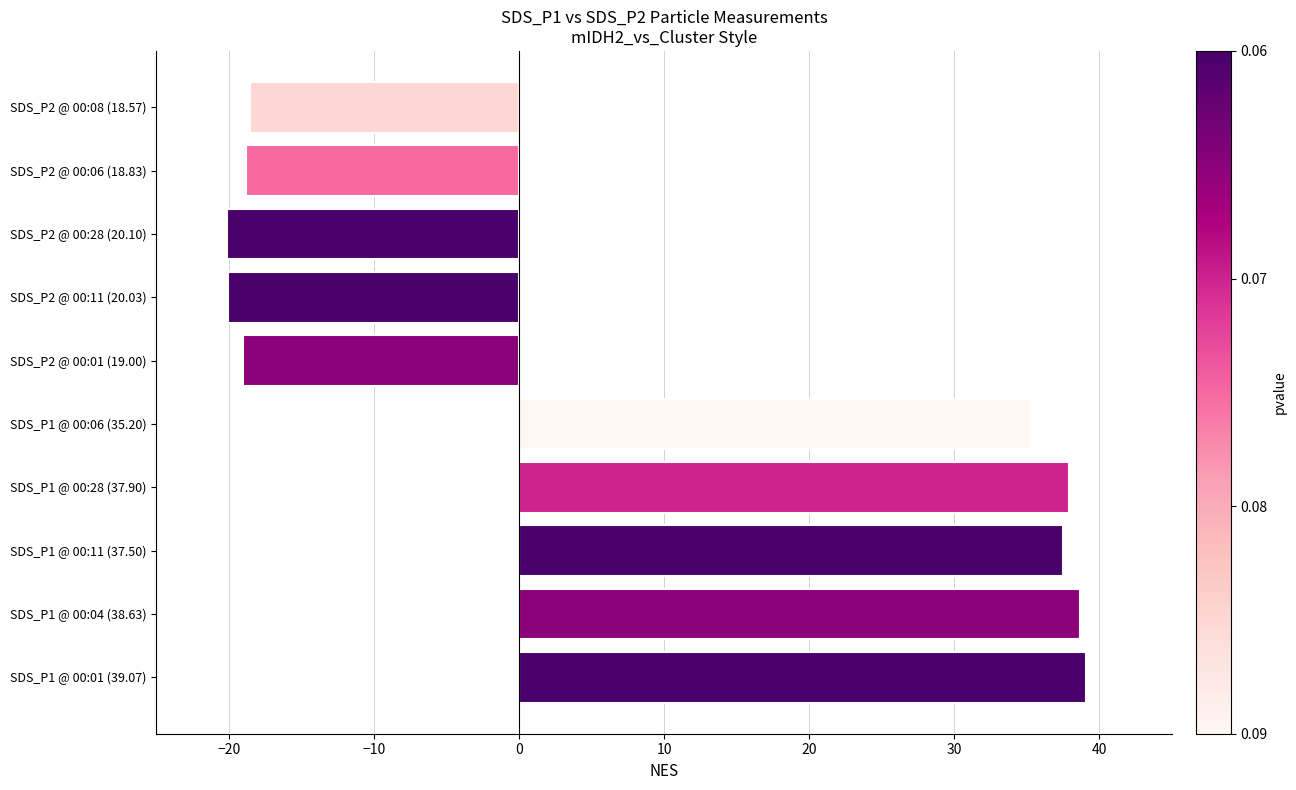

What is the average value?

9.2